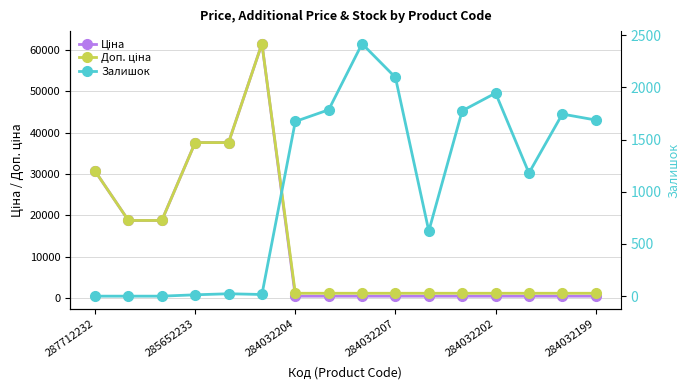

Which series has the largest range (max minus min)?

Ціна